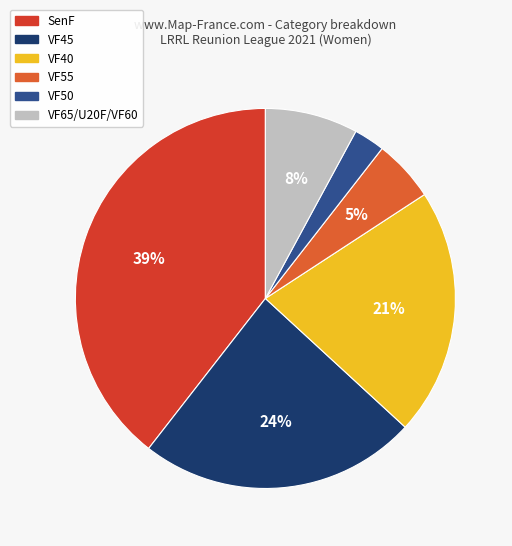

Count the number of slices in the pie.

6